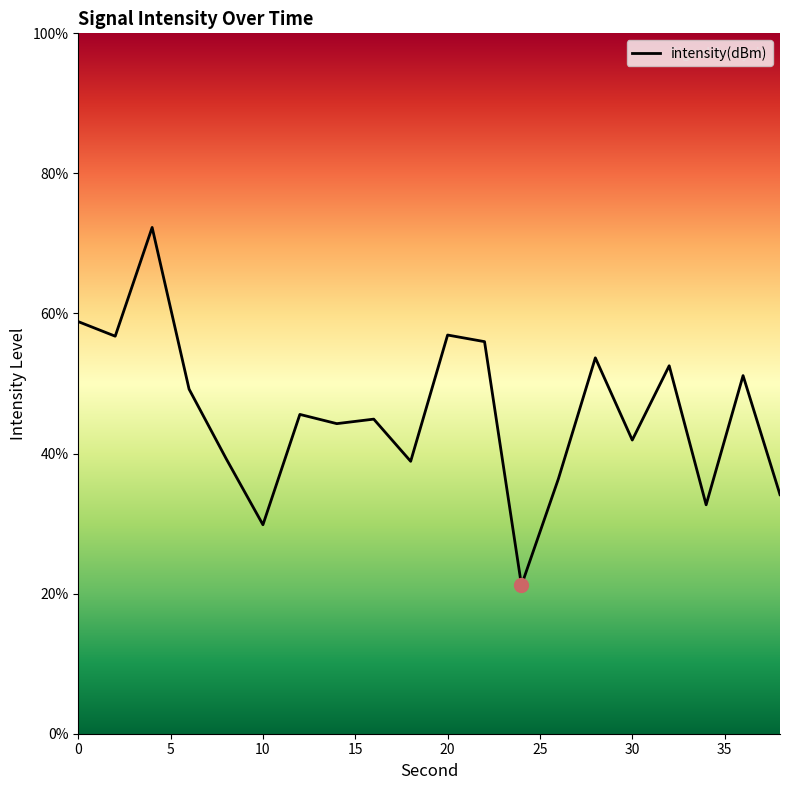

Count the number of values greater than 45.

10